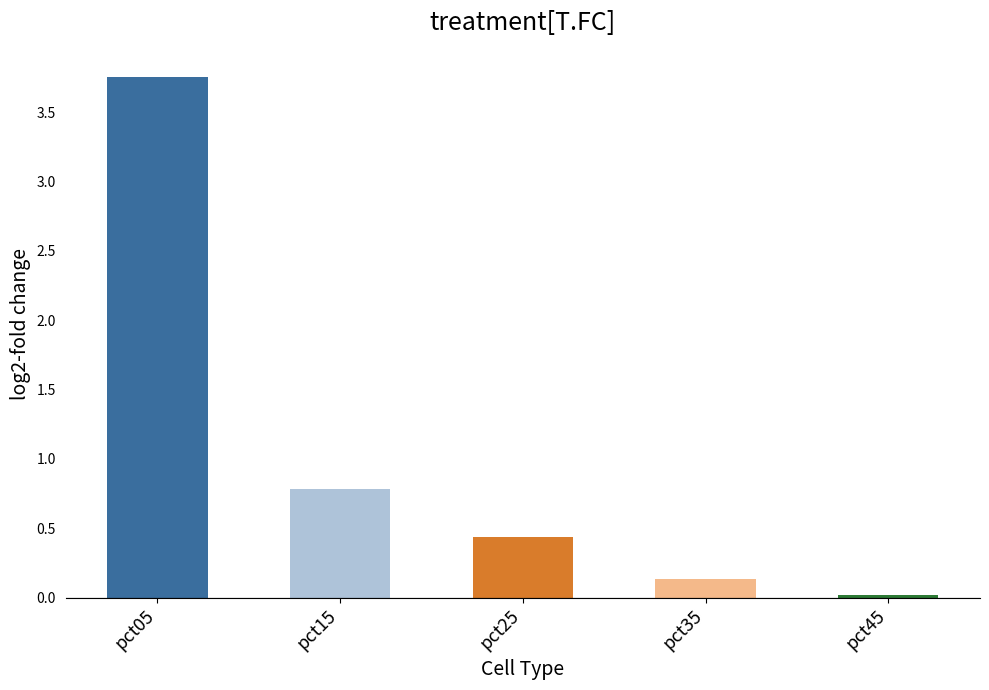

The chart shows a value of 0.0 at pct45. True or false?

True